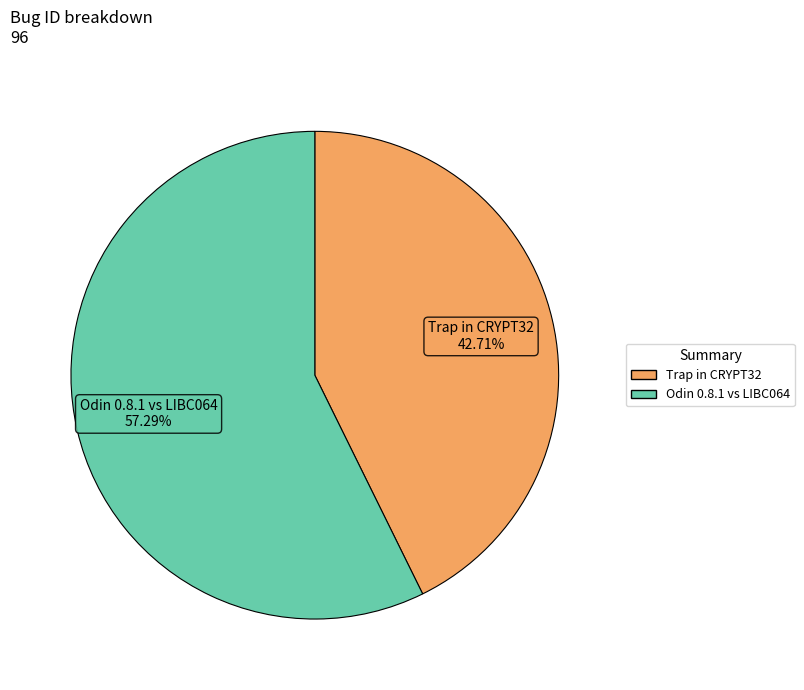

Approximately how many times larger is the value at Odin 0.8.1 vs LIBC064 compared to Trap in CRYPT32?

1.3